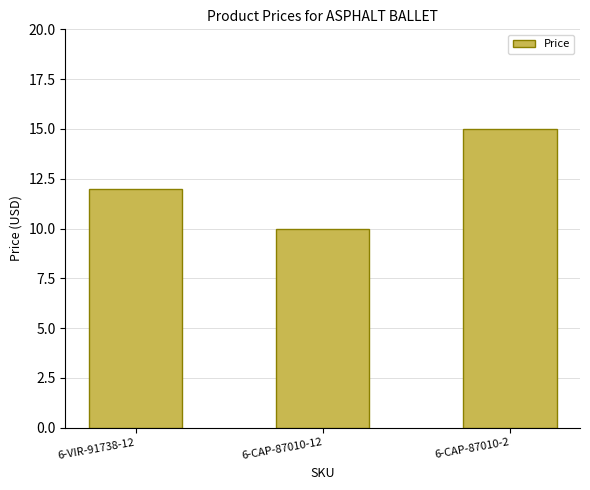

Reading left to right, extract all data points from this chart.

12.0	10.0	15.0